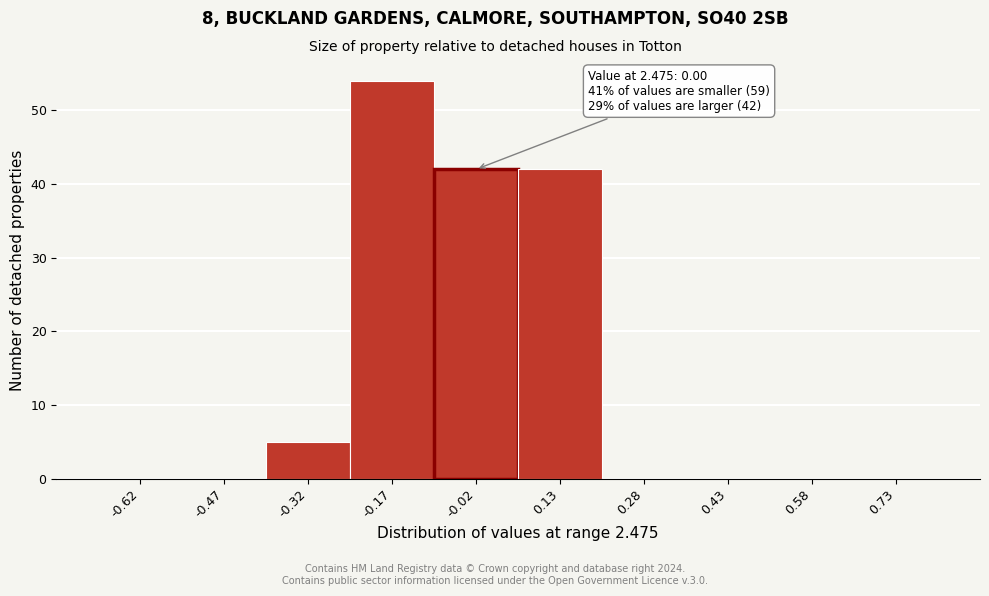

Over which range of the x-axis is the bar tallest?

-0.25 to -0.10